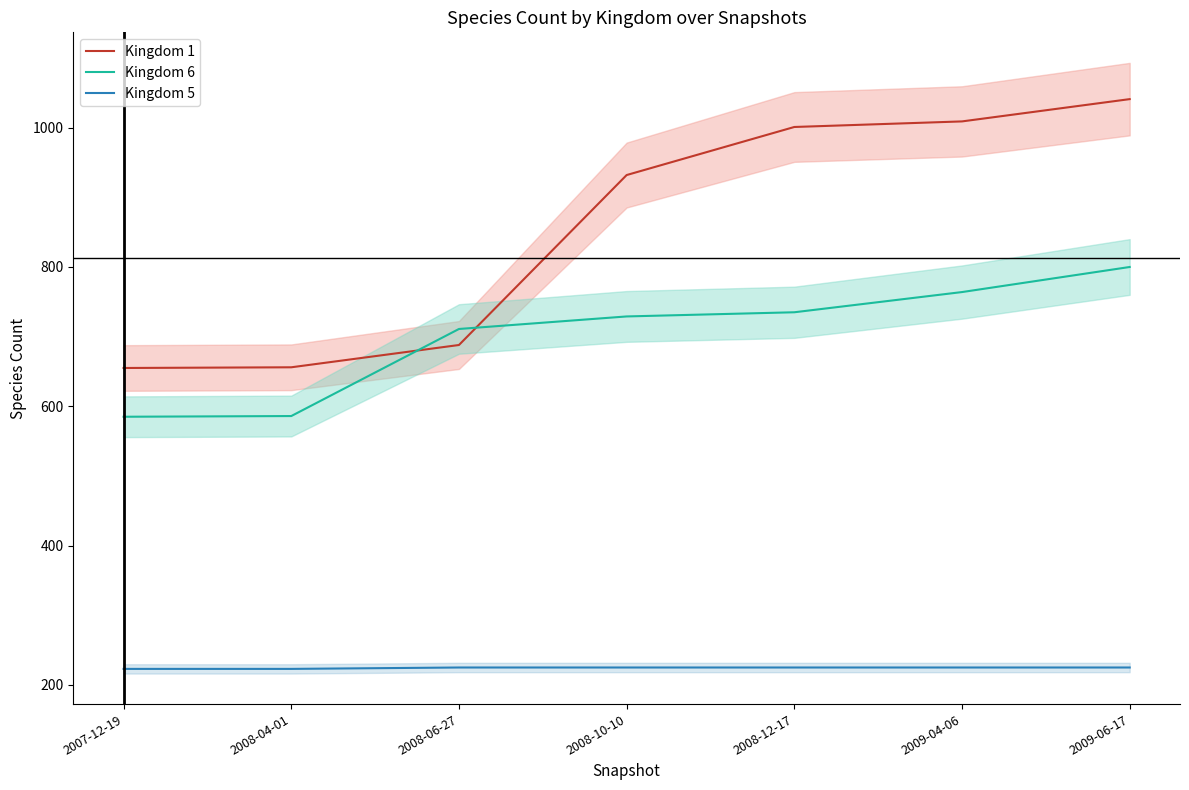

Reading left to right, transcribe all the data shown in this chart.

Kingdom 1: 2007-12-19=655	2008-04-01=656	2008-06-27=688	2008-10-10=932	2008-12-17=1001	2009-04-06=1009	2009-06-17=1041
Kingdom 6: 2007-12-19=585	2008-04-01=586	2008-06-27=711	2008-10-10=729	2008-12-17=735	2009-04-06=764	2009-06-17=800
Kingdom 5: 2007-12-19=223	2008-04-01=223	2008-06-27=225	2008-10-10=225	2008-12-17=225	2009-04-06=225	2009-06-17=225